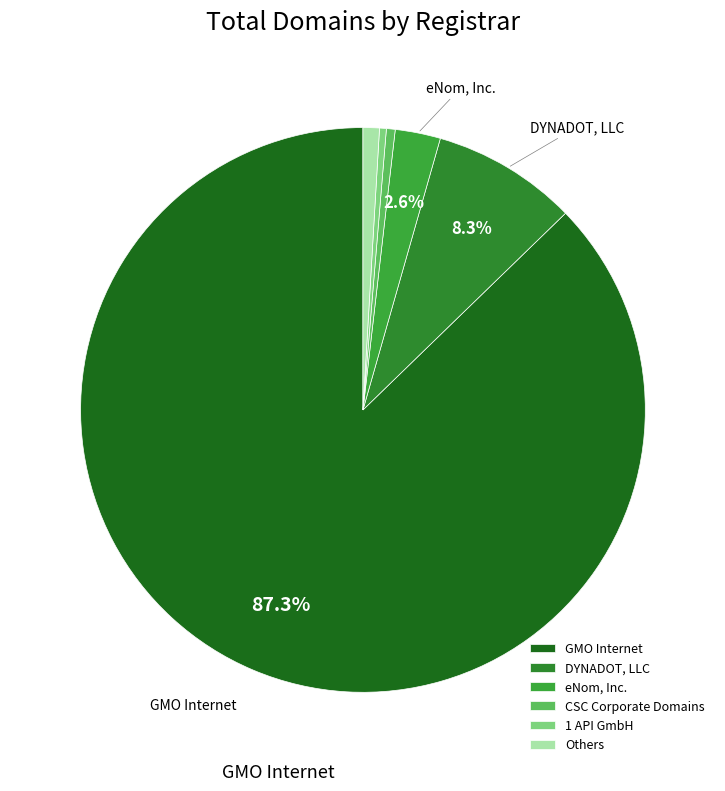

How many segments does this pie chart have?

6